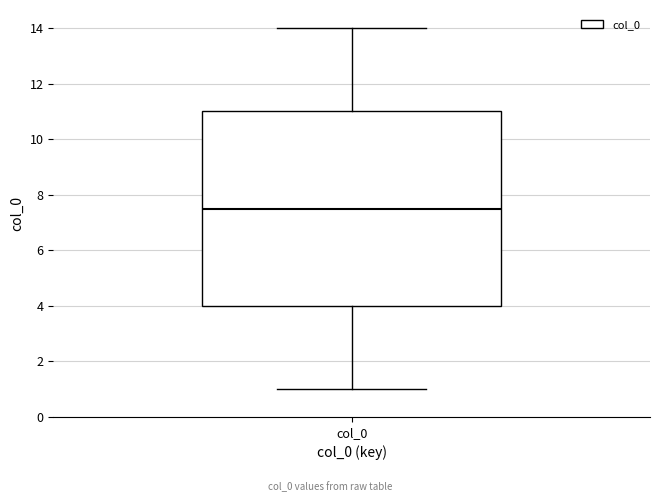

Transcribe this box plot: give where the median line is, the range the box spans, and where the two whiskers end, as read against the y-axis. The values are not printed on the chart, so give them approximately, as read against the axis.

median 7.6, box 4.0 to 11.0, whiskers 1.0 to 14.0